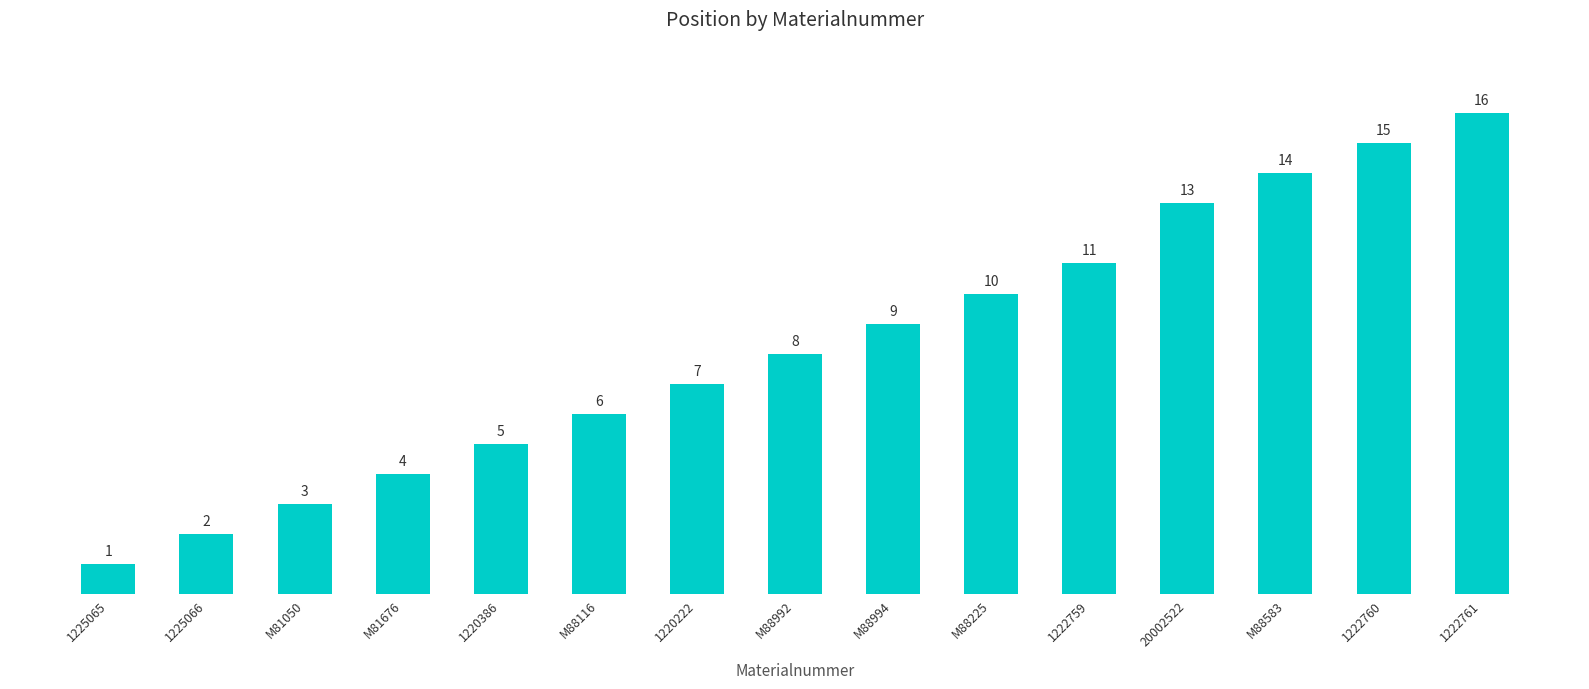

Rank the categories by value from lowest to highest.

1225065, 1225066, M81050, M81676, 1220386, M88116, 1220222, M88992, M88994, M88225, 1222759, 20002522, M88583, 1222760, 1222761